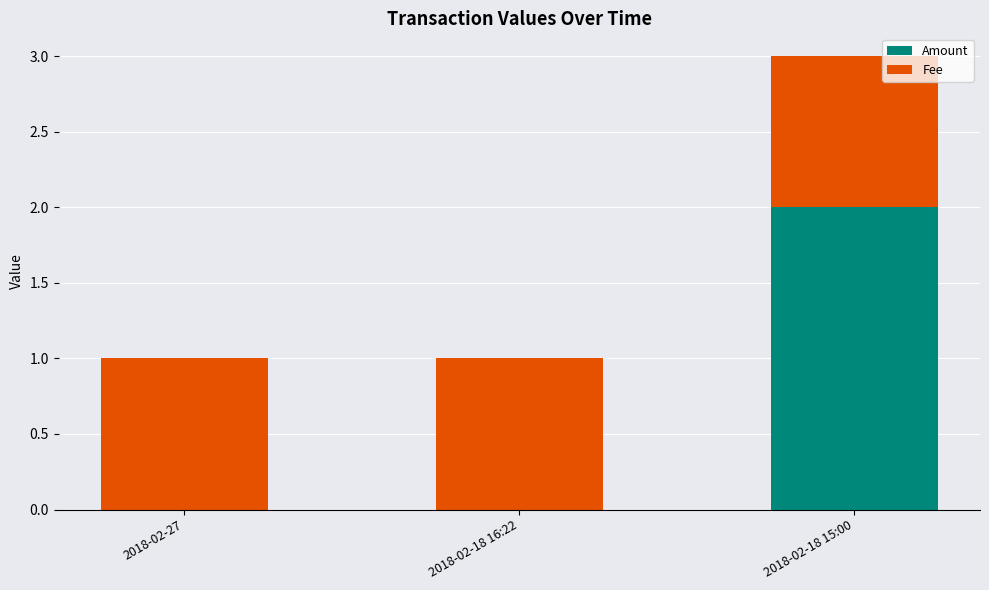

At which category is the sum across all series the highest?

2018-02-18 15:00